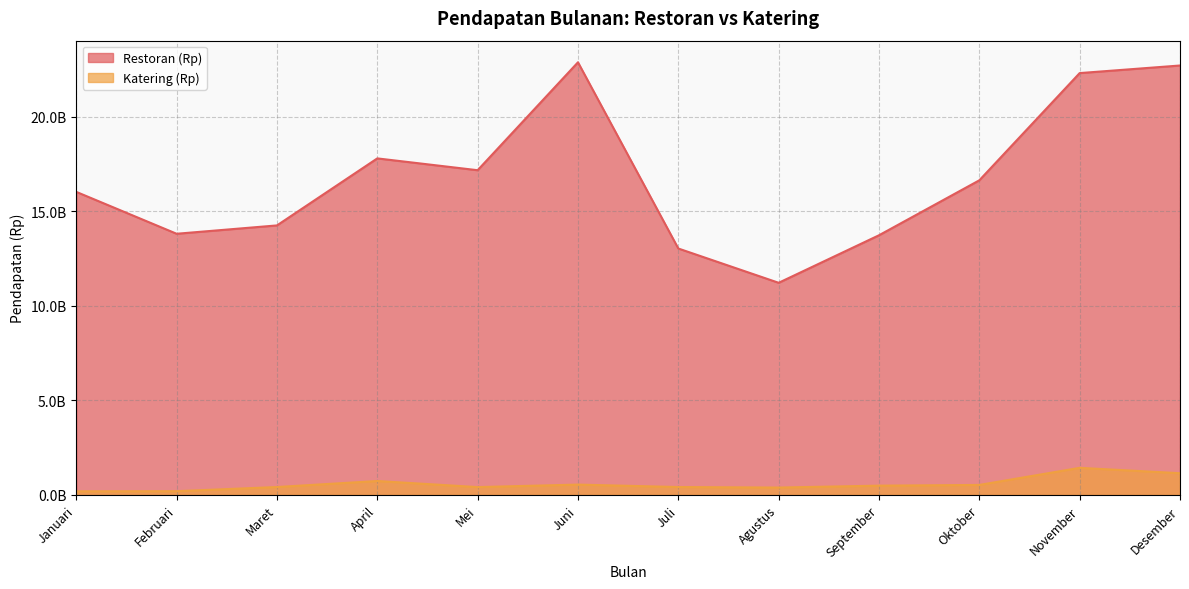

How many lines are shown in the chart?

2